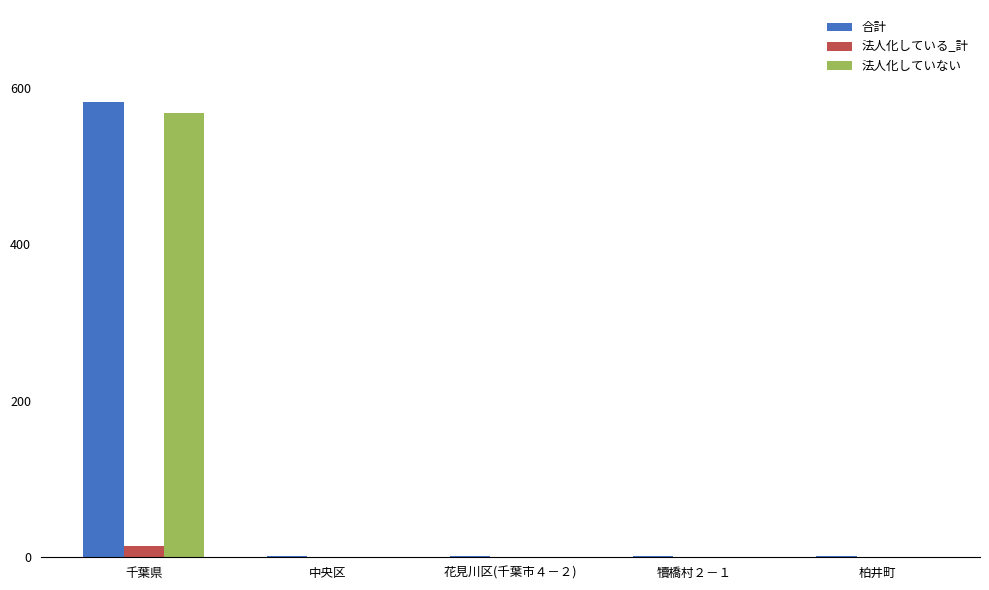

Are the bars grouped side by side (vs. stacked)?

Yes